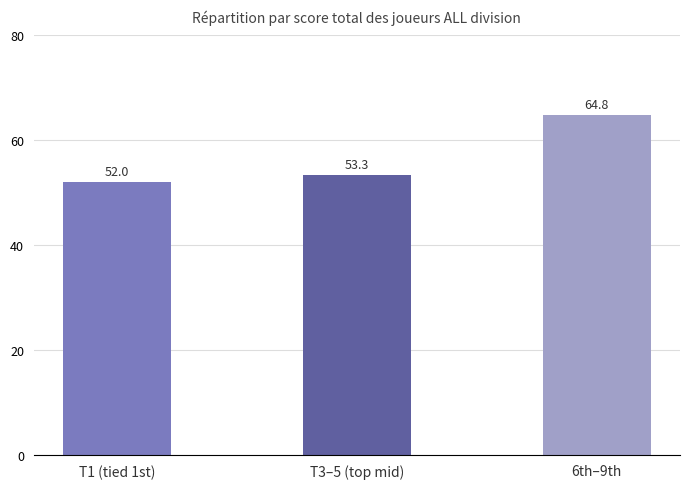

How many bars are there in total?

3